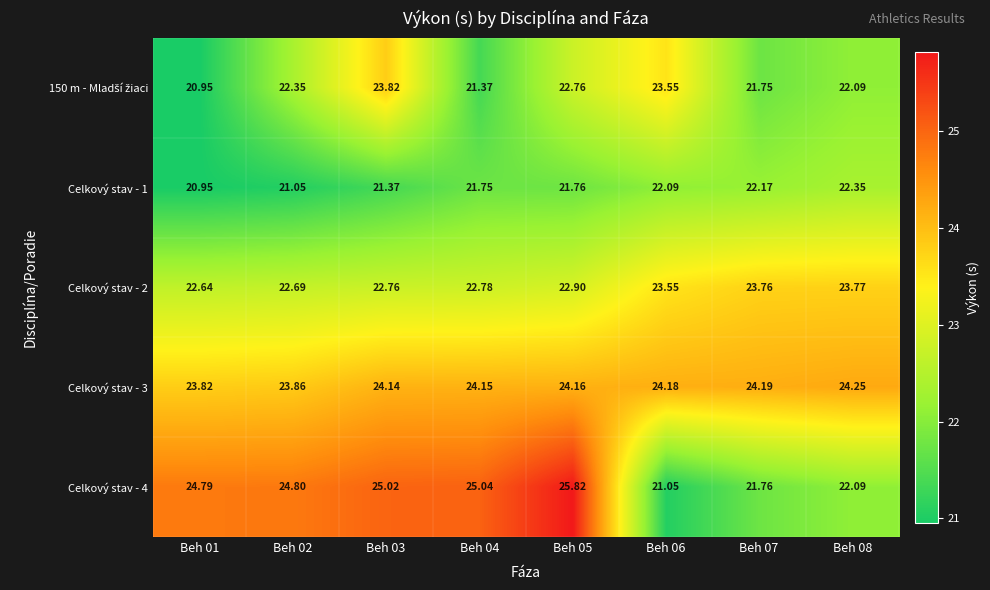

Is the value of Celkový stav - 2 at Beh 04 greater than the value of Celkový stav - 4 at Beh 07?

Yes